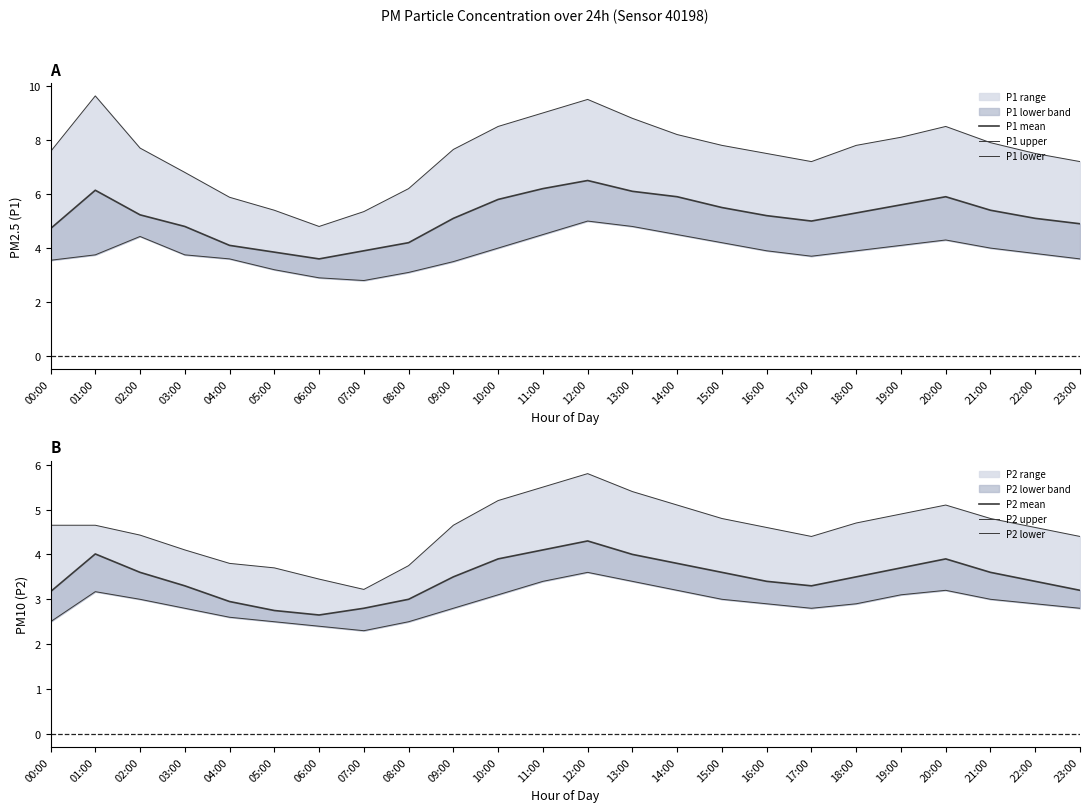

Count the number of categories in the chart.

24